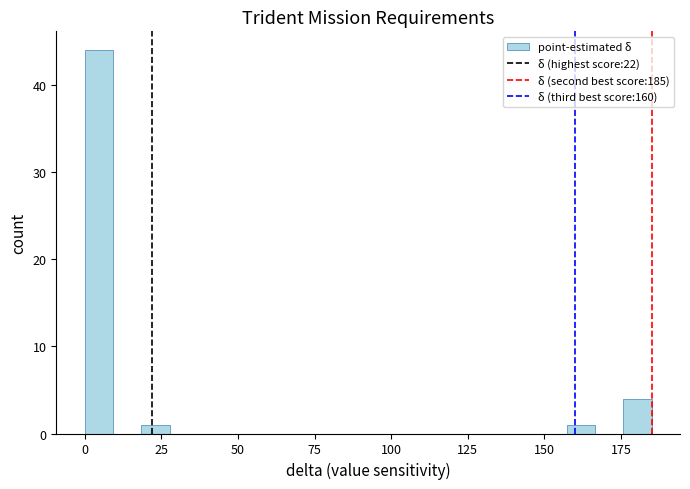

Around what value on the x-axis is the tallest bar? Give the approximate position of its centre, as read against the axis.

5